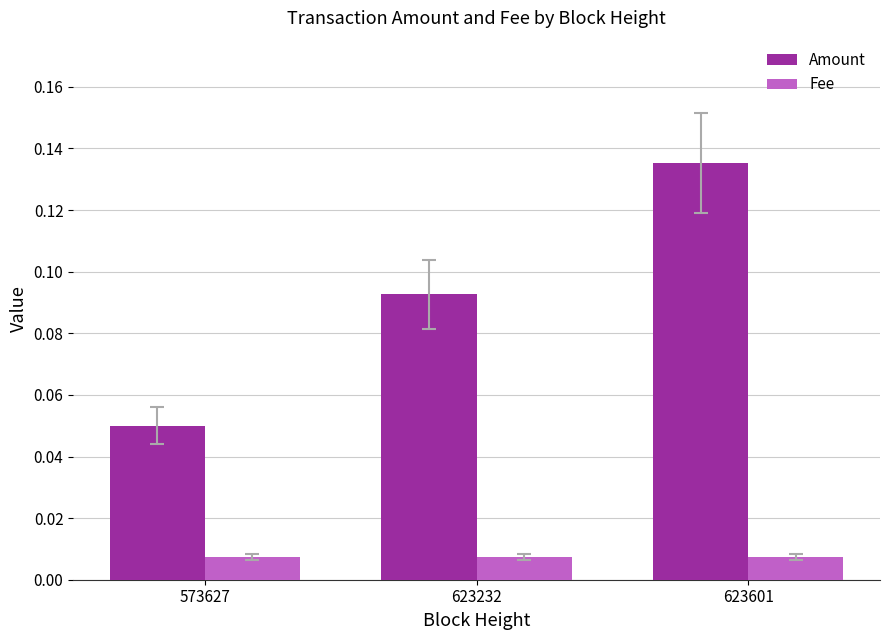

Rank the series at 623601 from highest to lowest value.

Amount, Fee